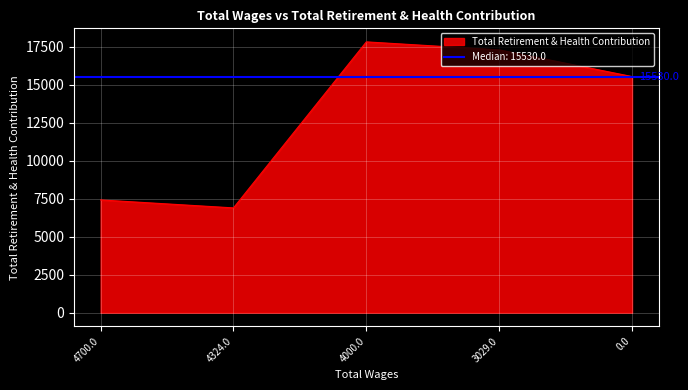

Reading right to left, list all the values displayed in this chart.

0.0=15530	3029.0=17284	4000.0=17810	4324.0=6893	4700.0=7417